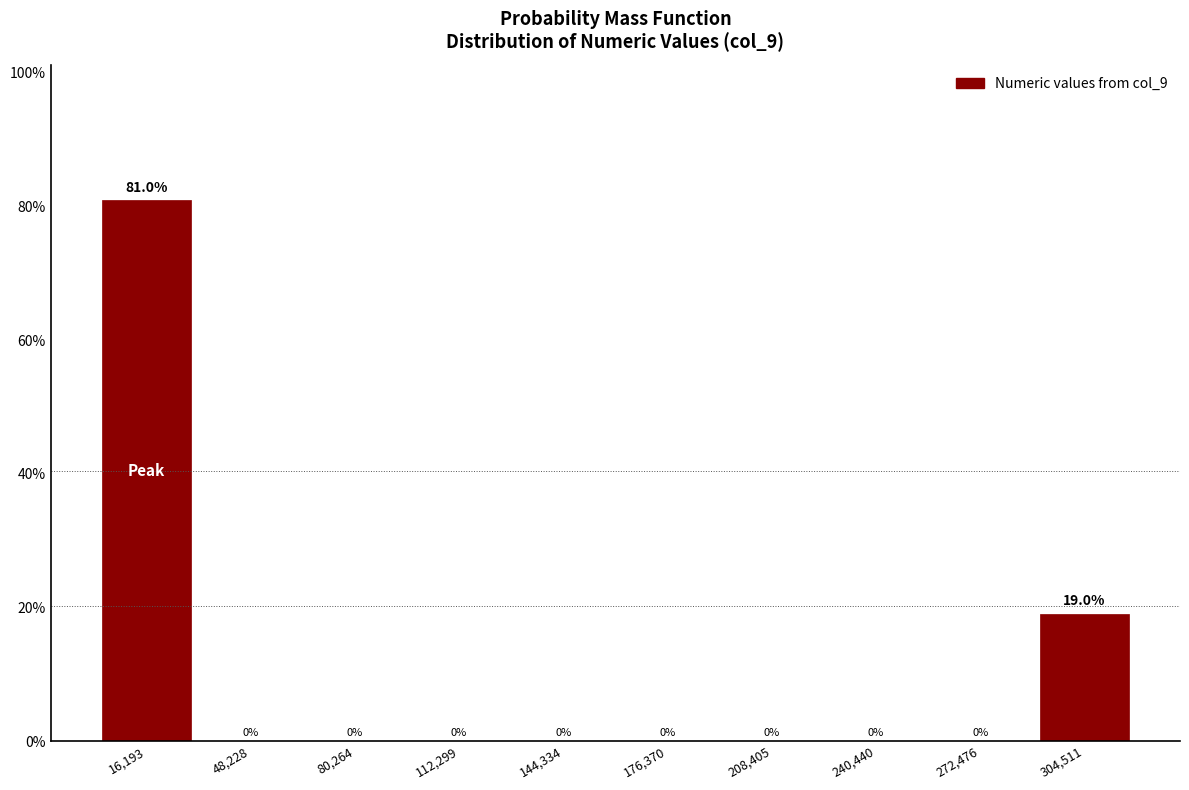

Over which range of the x-axis is the bar tallest?

0 to 30000